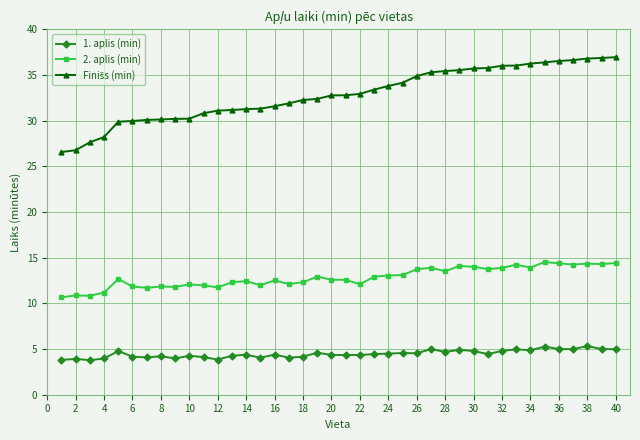

What is the maximum value shown in the chart?

37.0